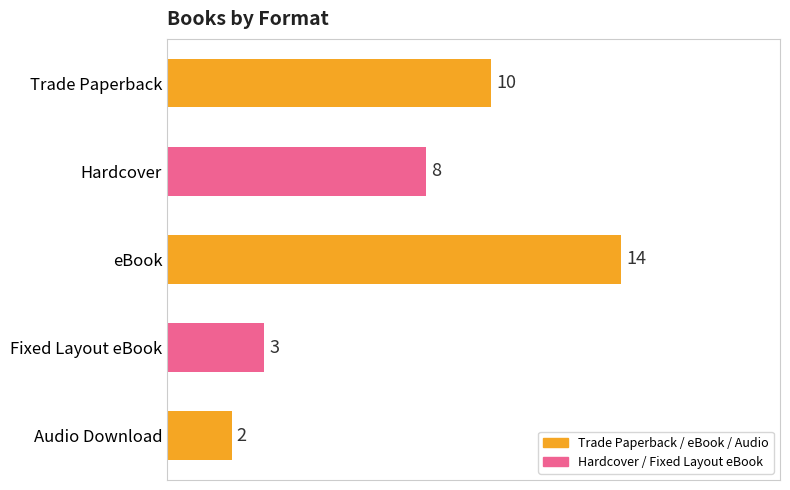

The value at eBook is 8. True or false?

False